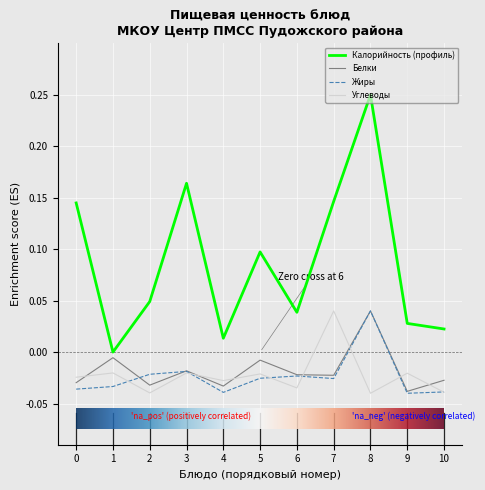

At which label does Белки reach its peak?

8